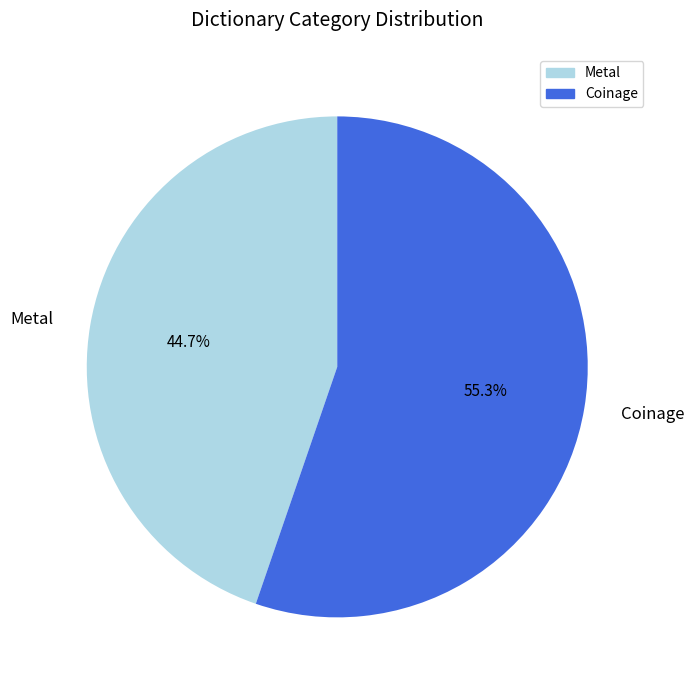

Rank the categories by value from lowest to highest.

Metal, Coinage